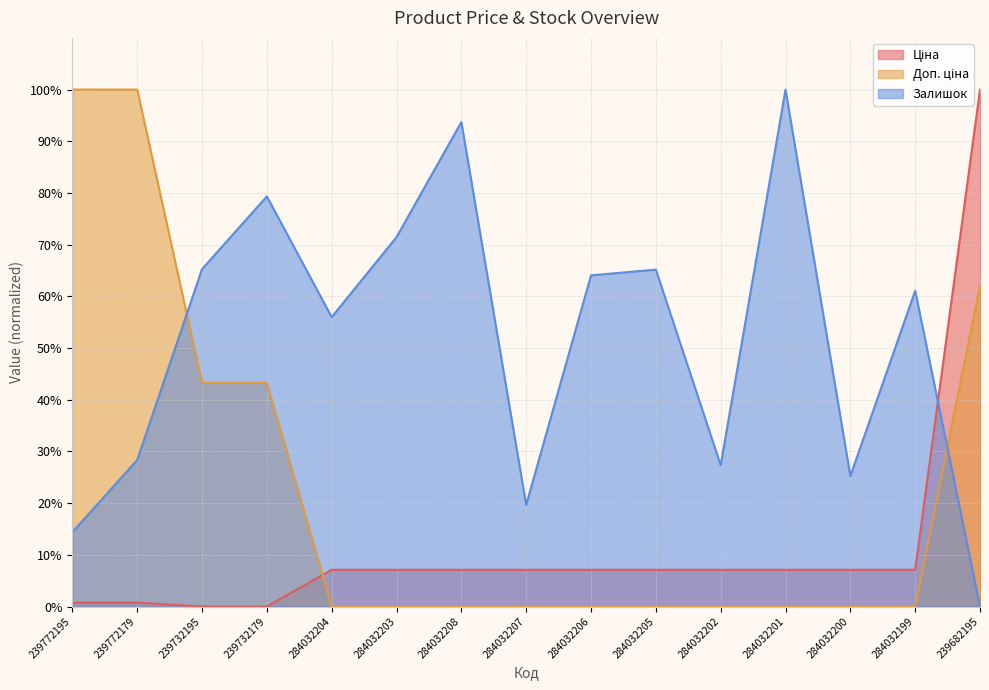

What is the sum of the Залишок values at 284032206 and 239772179?

92.4